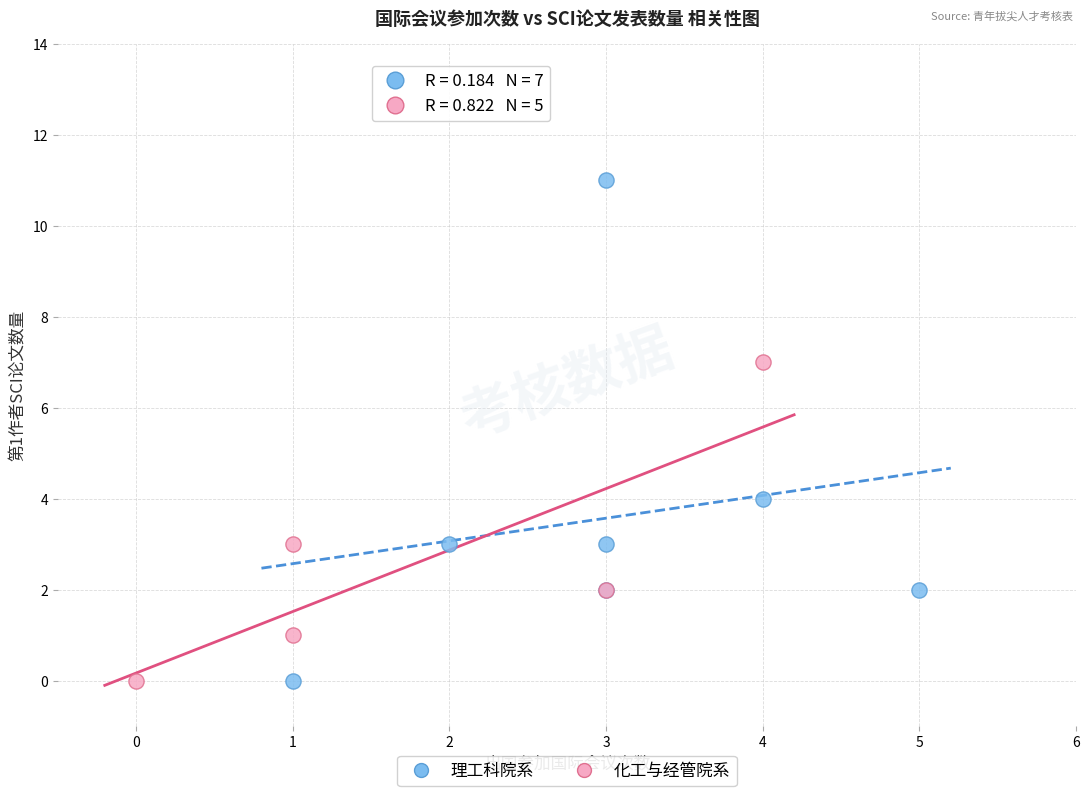

Which series has the widest spread of Y values?

理工科院系